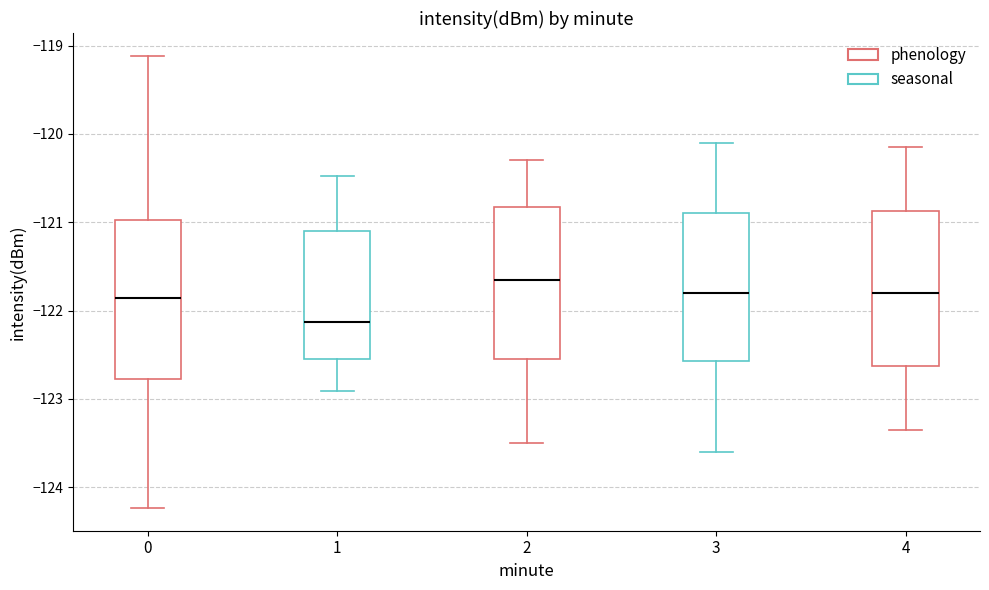

Reading left to right, transcribe this box plot: for each box, give where its median line is, the range the box spans, and where its two whiskers end, as read against the y-axis. The values are not printed on the chart, so give them approximately, as read against the axis.

0: median -121.9, box -122.8 to -121.0, whiskers -124.2 to -119.1
1: median -122.1, box -122.5 to -121.1, whiskers -122.9 to -120.5
2: median -121.6, box -122.5 to -120.8, whiskers -123.5 to -120.3
3: median -121.8, box -122.6 to -120.9, whiskers -123.6 to -120.1
4: median -121.8, box -122.6 to -120.9, whiskers -123.3 to -120.1